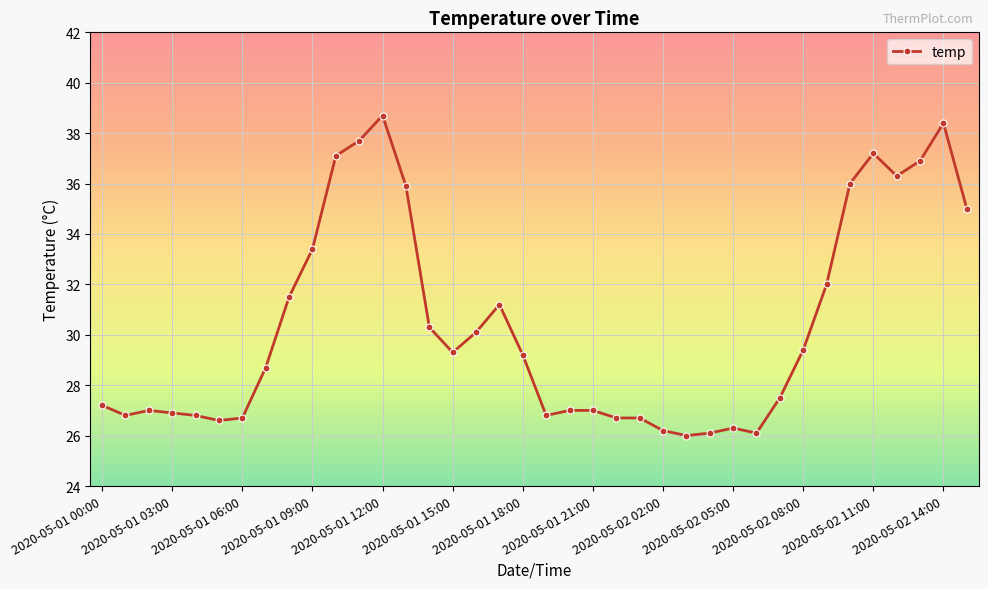

What is the difference between the maximum and second lowest values?

12.6